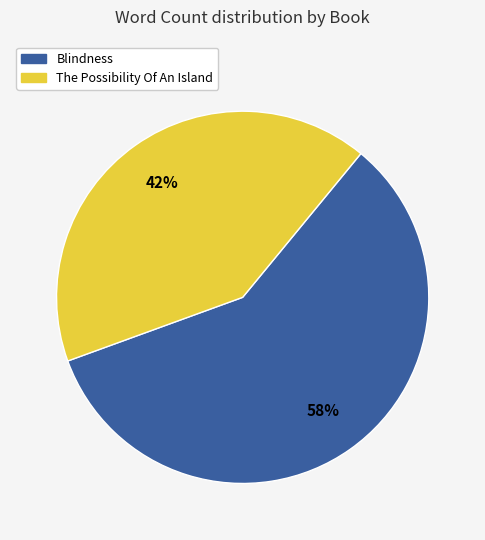

How many slices are in this pie chart?

2